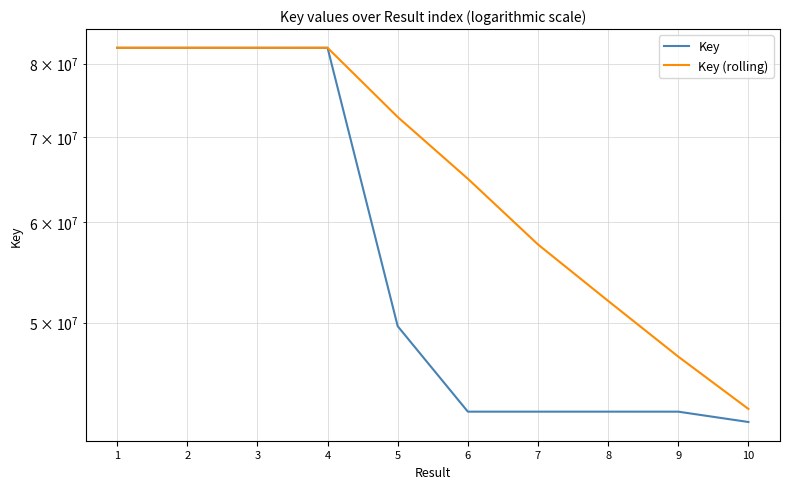

What is the sum of the Key values at 1 and 10?

124060405